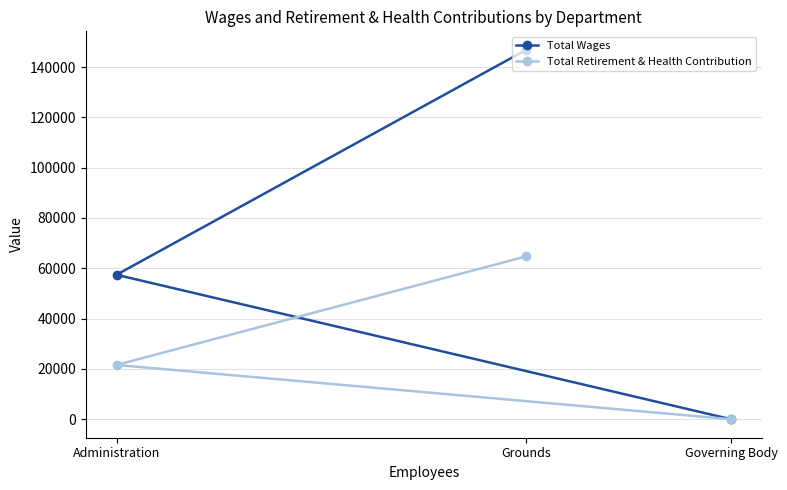

Reading right to left, transcribe all the data shown in this chart.

Total Wages: Governing Body=0	Grounds=146841	Administration=57423
Total Retirement & Health Contribution: Governing Body=0	Grounds=64737	Administration=21579